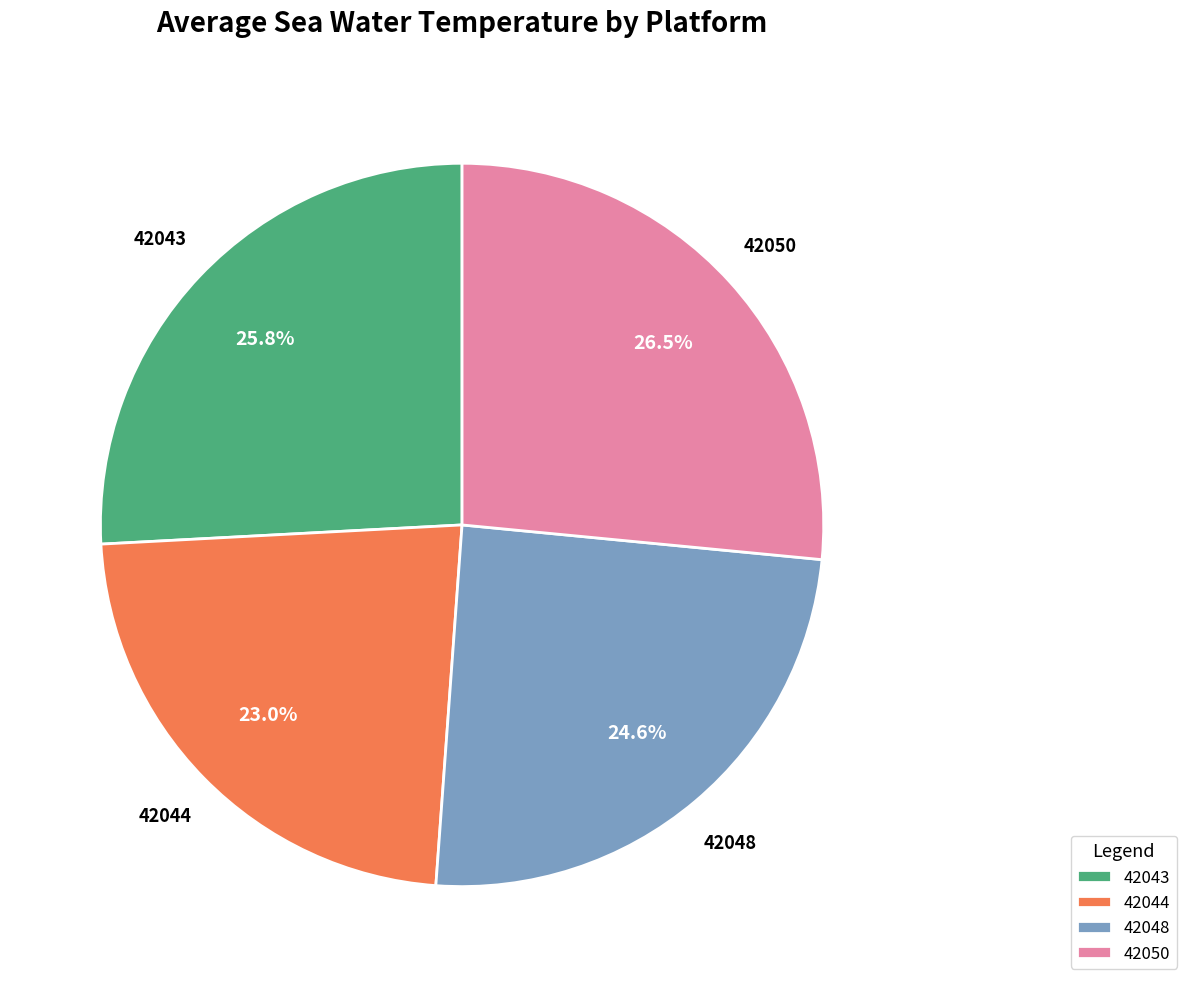

How many segments does this pie chart have?

4